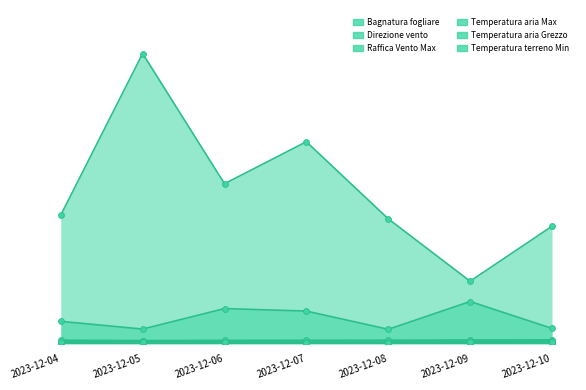

What is the total value across all series at 2023-12-09?

494.9